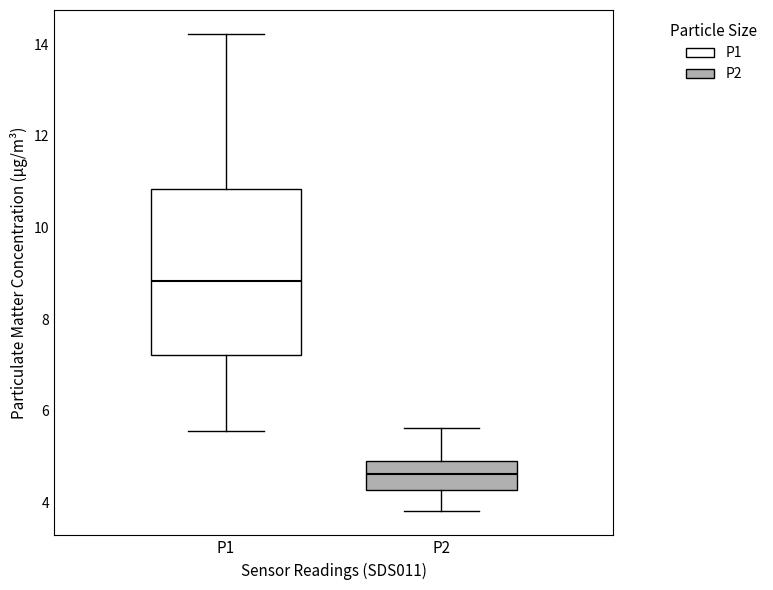

Where does the lower whisker of the box for P2 end on the y-axis? The values are not printed on the chart, so give them approximately, as read against the axis.

3.8